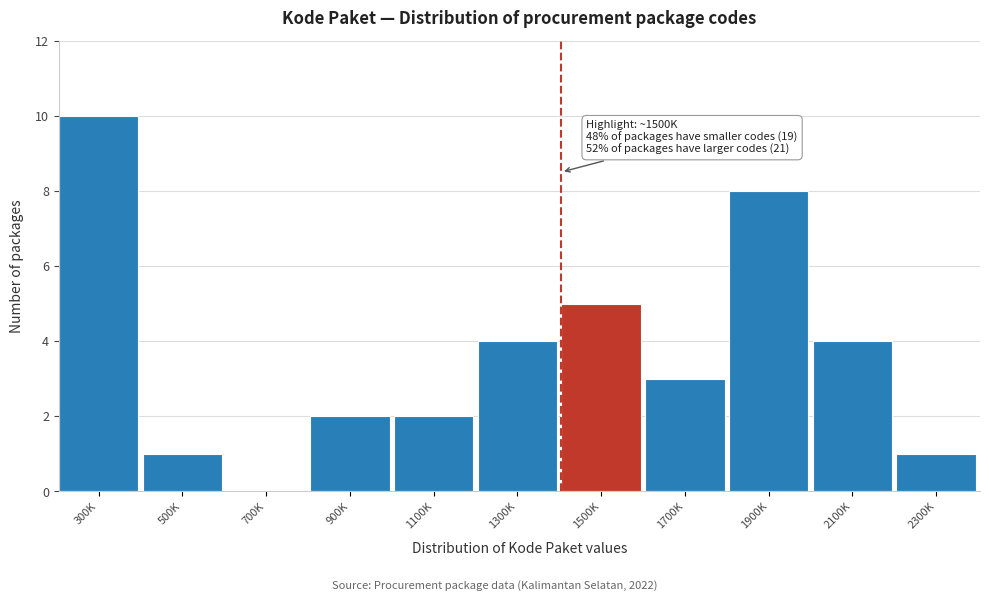

Reading right to left, list all the values displayed in this chart.

2300K=1	2100K=4	1900K=8	1700K=3	1500K=5	1300K=4	1100K=2	900K=2	700K=0	500K=1	300K=10